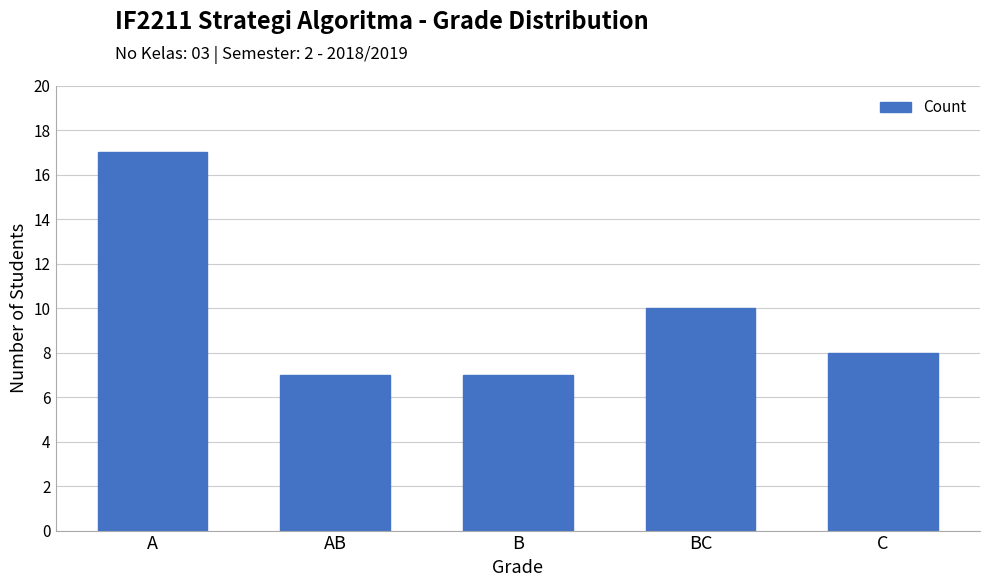

What is the sum of all values?

49